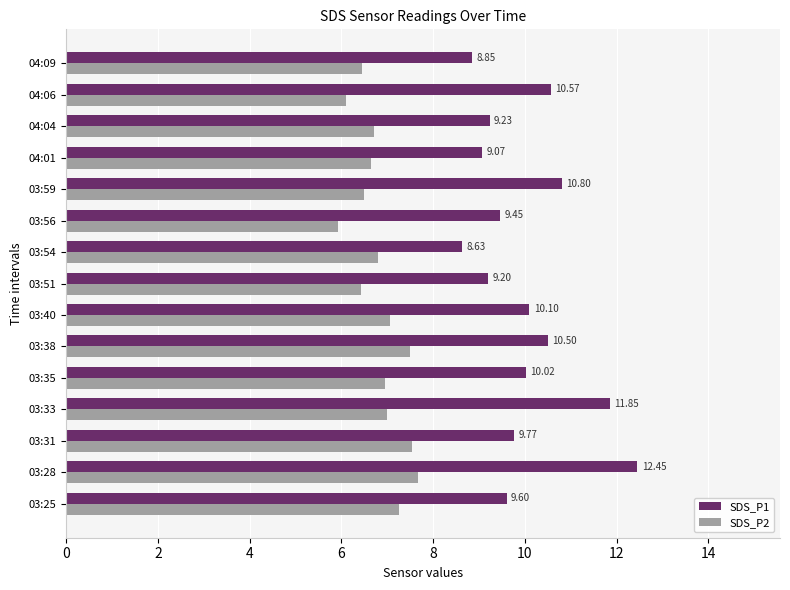

Which series has the largest range (max minus min)?

SDS_P1